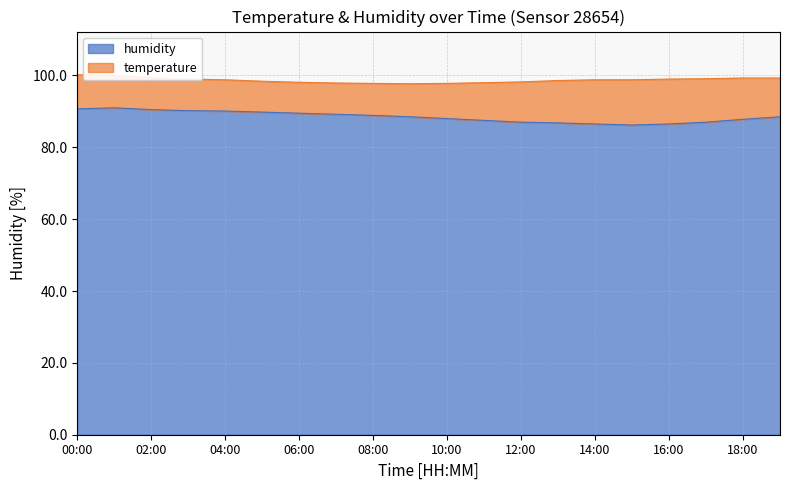

List the labels in order of value, largest first.

01:00, 00:00, 02:00, 03:00, 04:00, 05:00, 06:00, 07:00, 08:00, 09:00, 19:00, 10:00, 18:00, 11:00, 12:00, 17:00, 13:00, 14:00, 16:00, 15:00